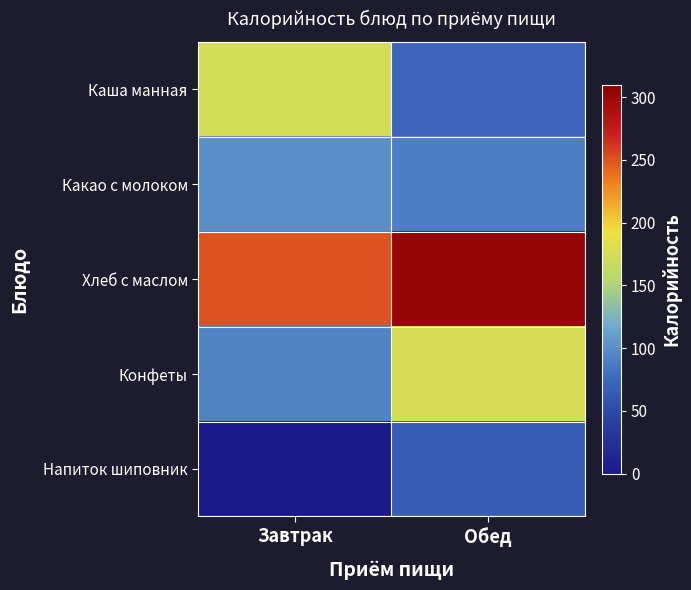

At which category is the sum across all series the highest?

Обед